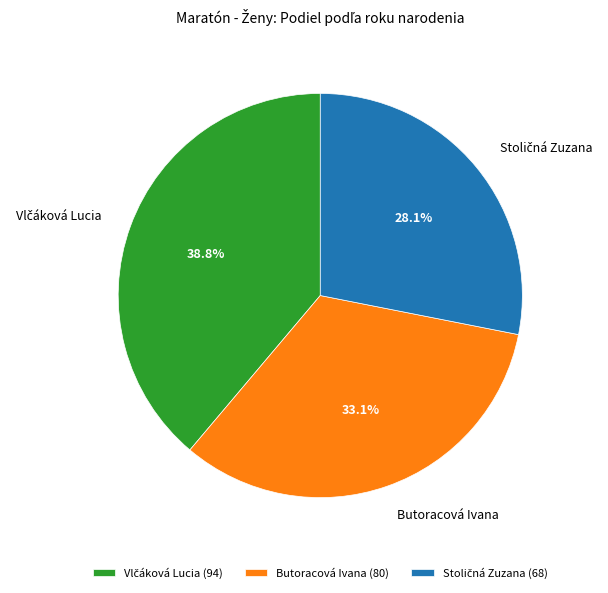

Is there any slice that represents more than half of the pie?

No